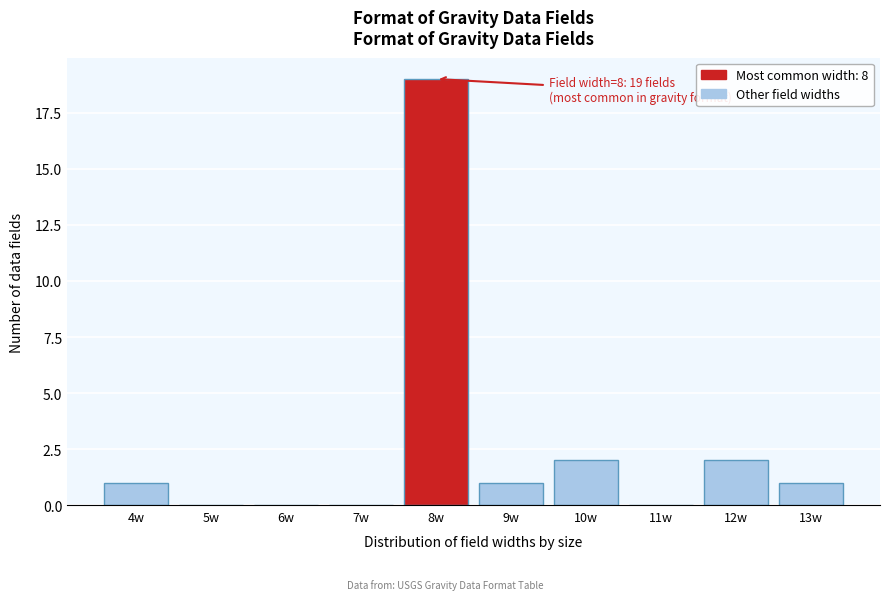

Reading left to right, extract all data points from this chart.

4w=1	5w=0	6w=0	7w=0	8w=19	9w=1	10w=2	11w=0	12w=2	13w=1